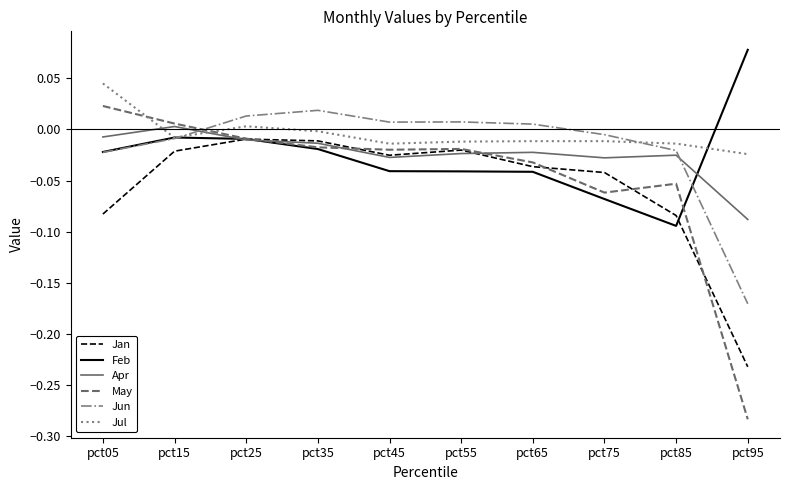

Which category has the lowest value in the Apr series?

pct95